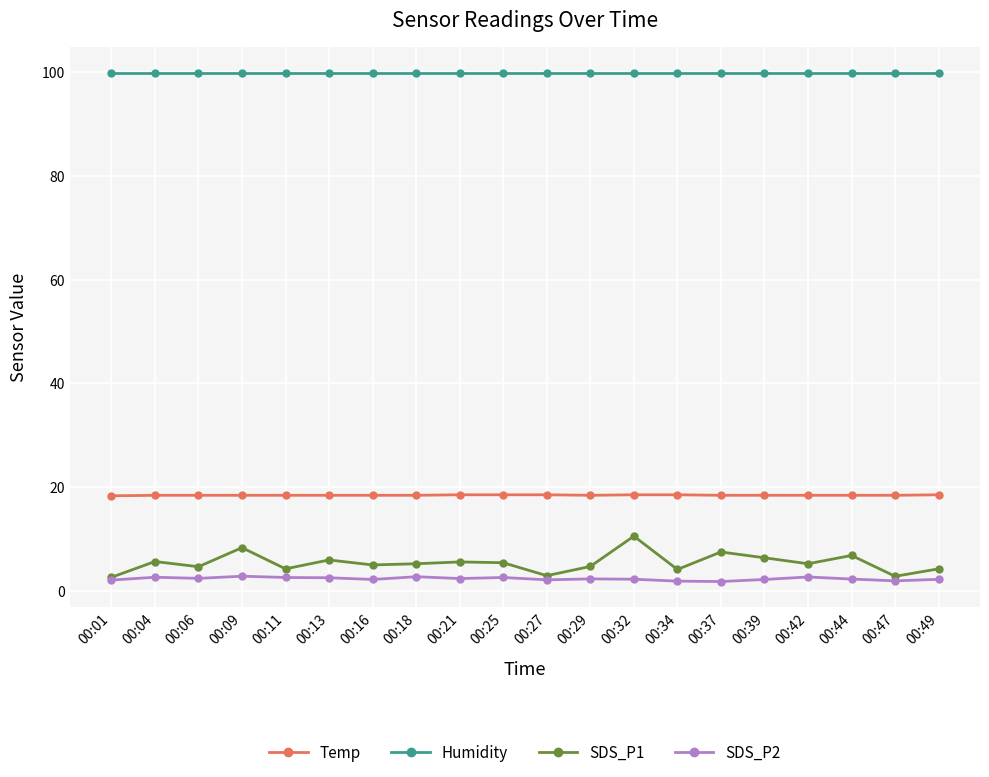

What is the value of the Humidity point at the 17th from the left?

99.9